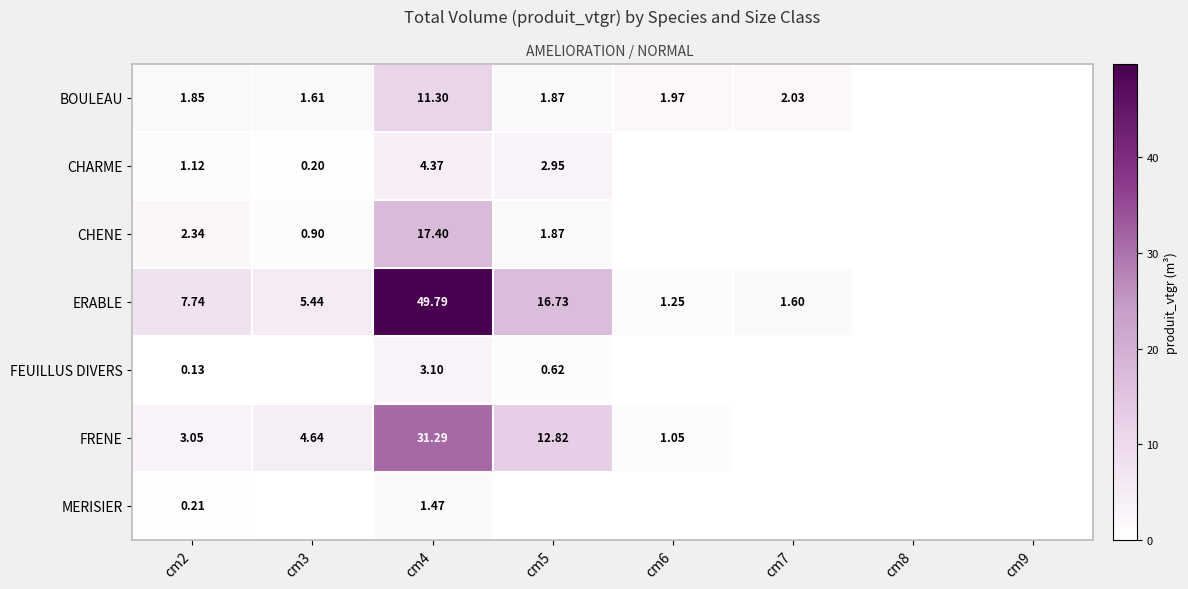

Is the value of FRENE at cm3 greater than the value of BOULEAU at cm5?

Yes